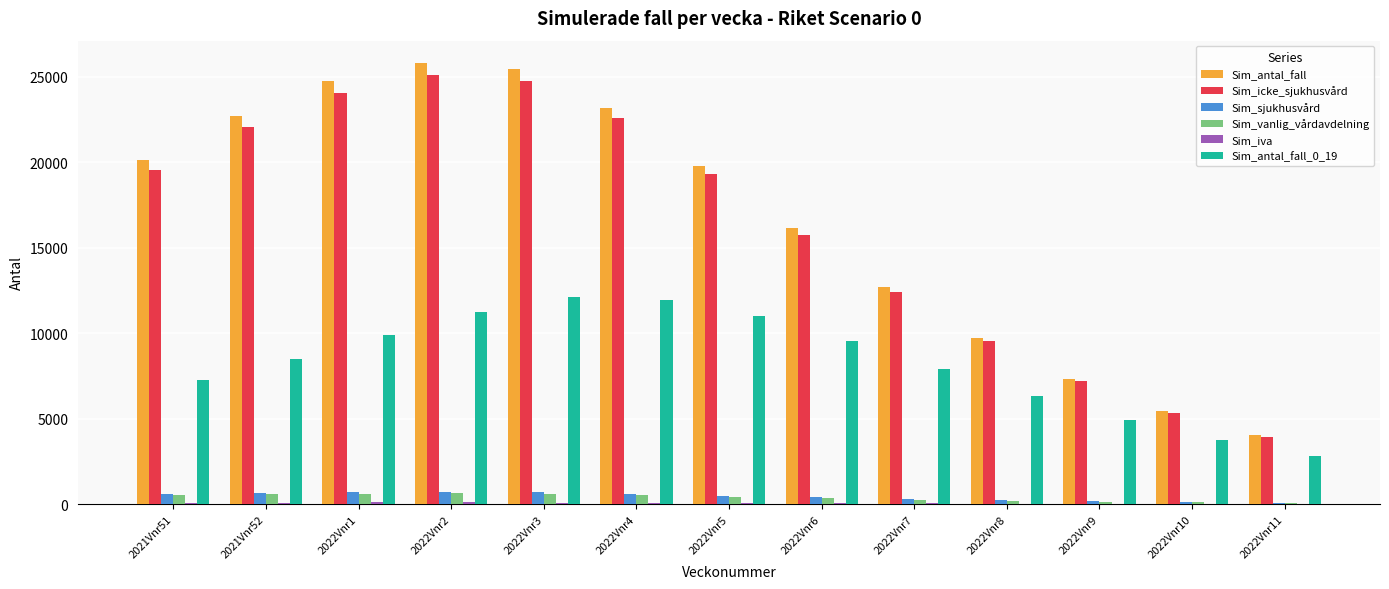

Which category has the highest value across all series?

2022Vnr2